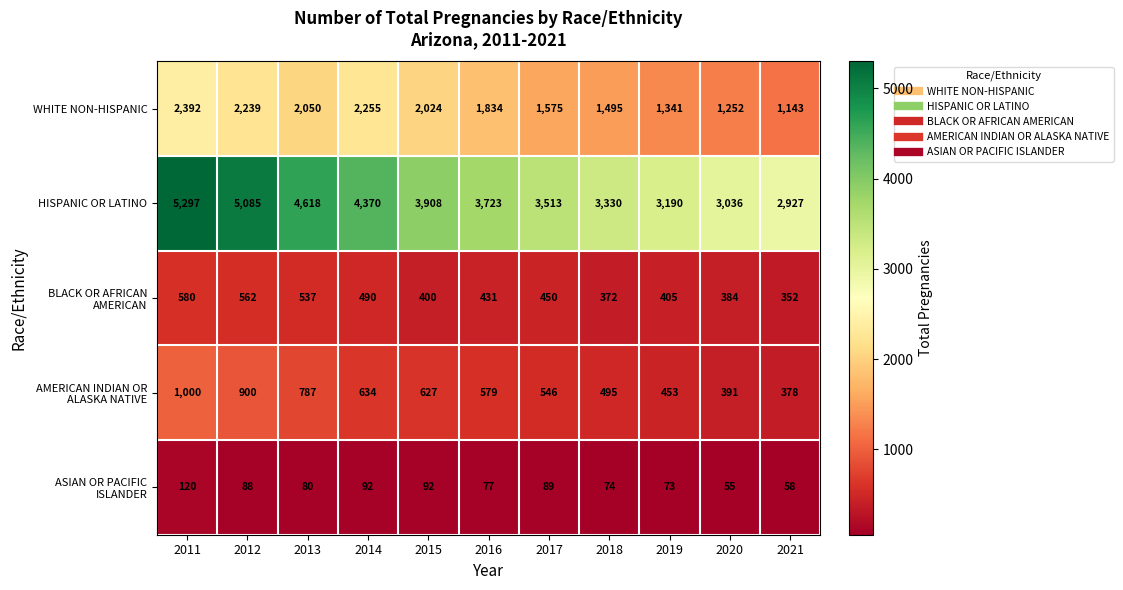

At which label does HISPANIC OR LATINO first exceed 3723?

2011